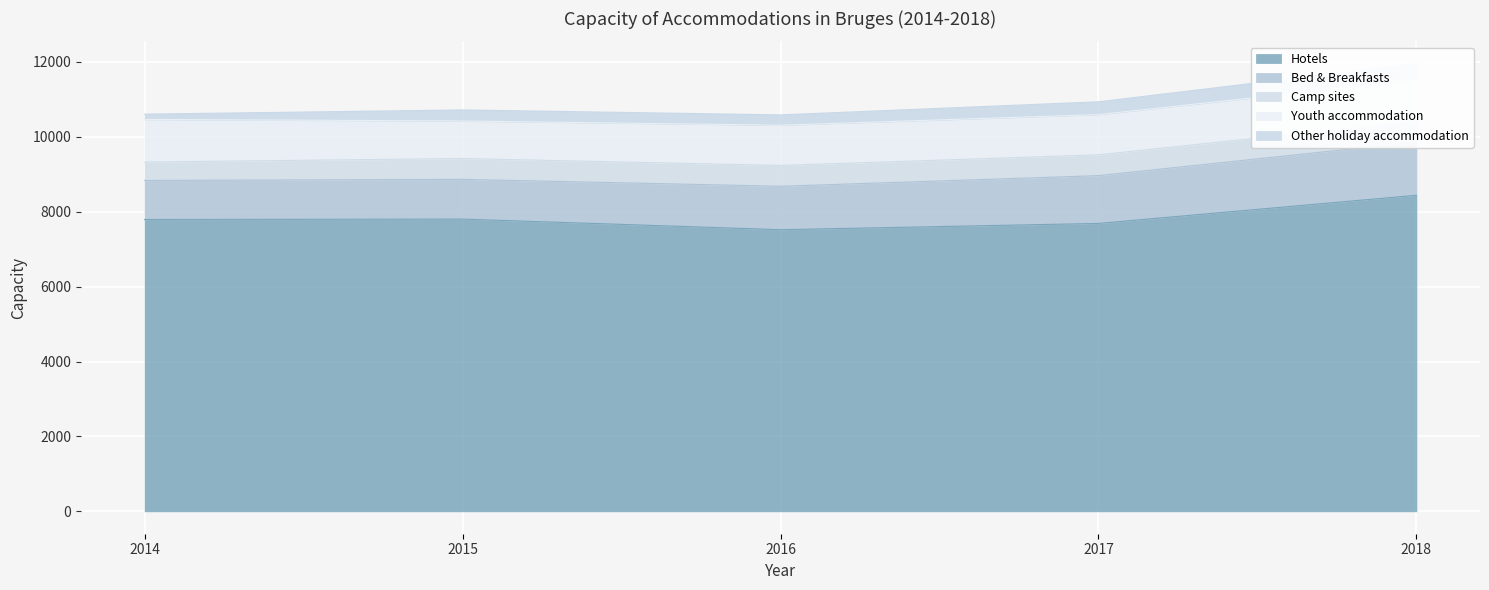

Count the number of categories in the chart.

5